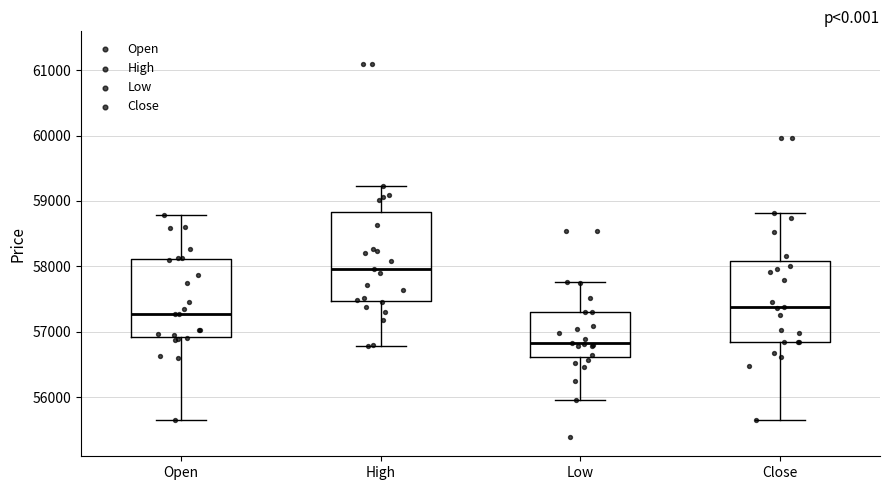

Reading left to right, transcribe this box plot: for each box, give where its median line is, the range the box spans, and where its two whiskers end, as read against the y-axis. The values are not printed on the chart, so give them approximately, as read against the axis.

Open: median 57300, box 56900 to 58100, whiskers 55600 to 58800
High: median 58000, box 57500 to 58800, whiskers 56800 to 59200
Low: median 56800, box 56600 to 57300, whiskers 56000 to 57800
Close: median 57400, box 56800 to 58100, whiskers 55700 to 58800